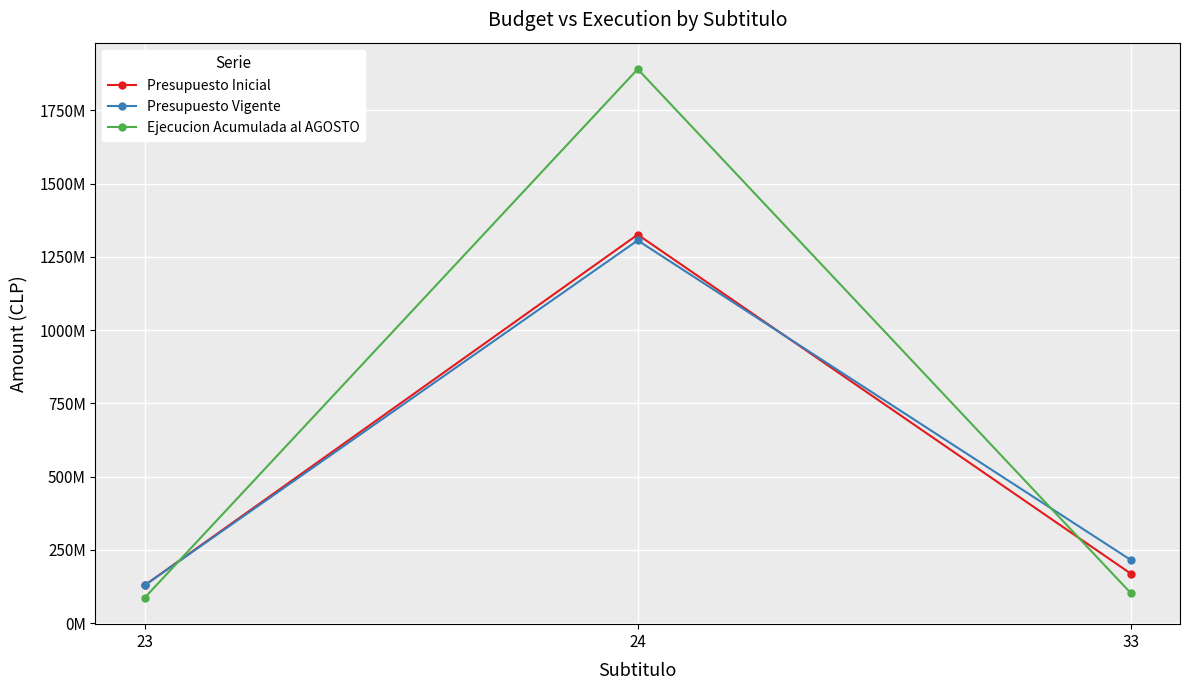

Which series has the largest total across all categories?

Ejecucion Acumulada al AGOSTO